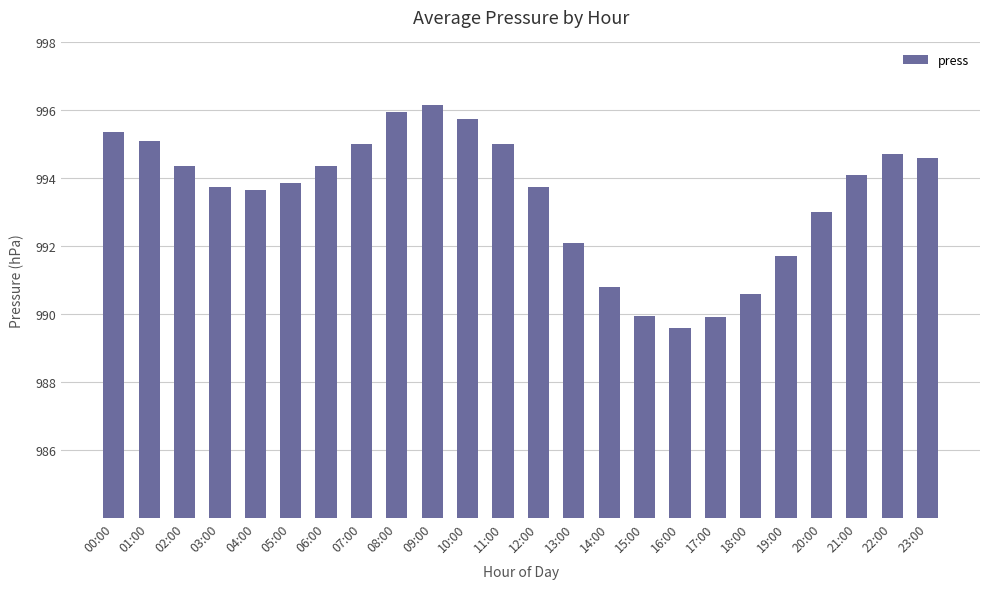

What is the minimum value shown in the chart?

989.6